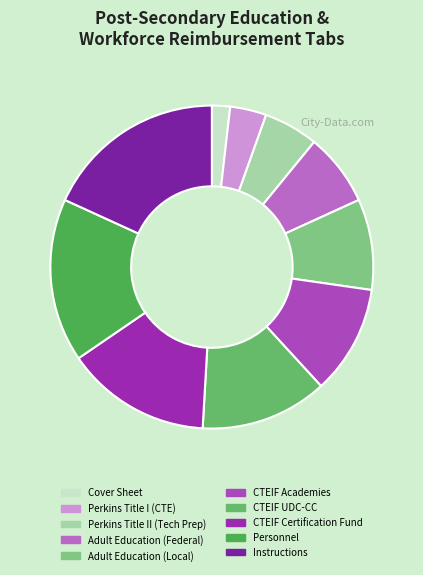

What is the ratio of the value at Perkins Title II (Tech Prep) to the value at Cover Sheet?

3.0